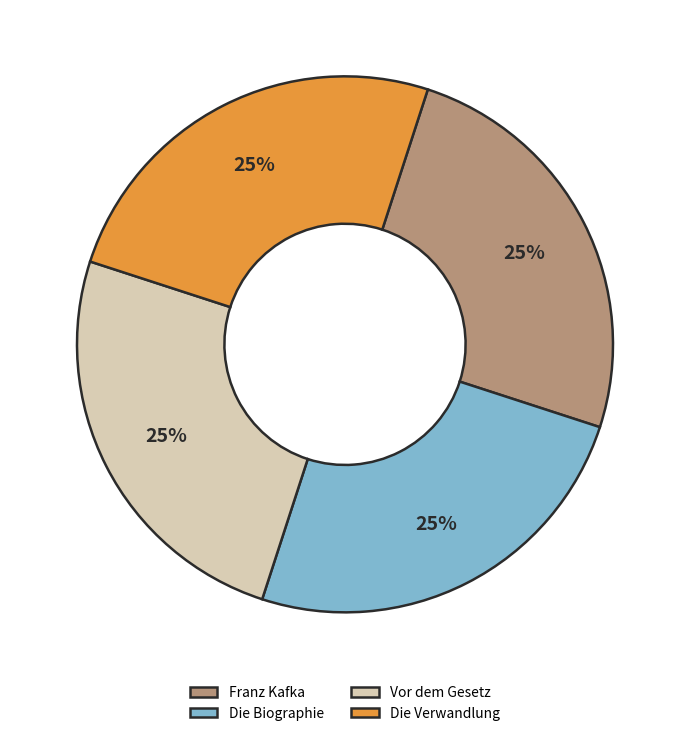

Count the number of slices in the pie.

4